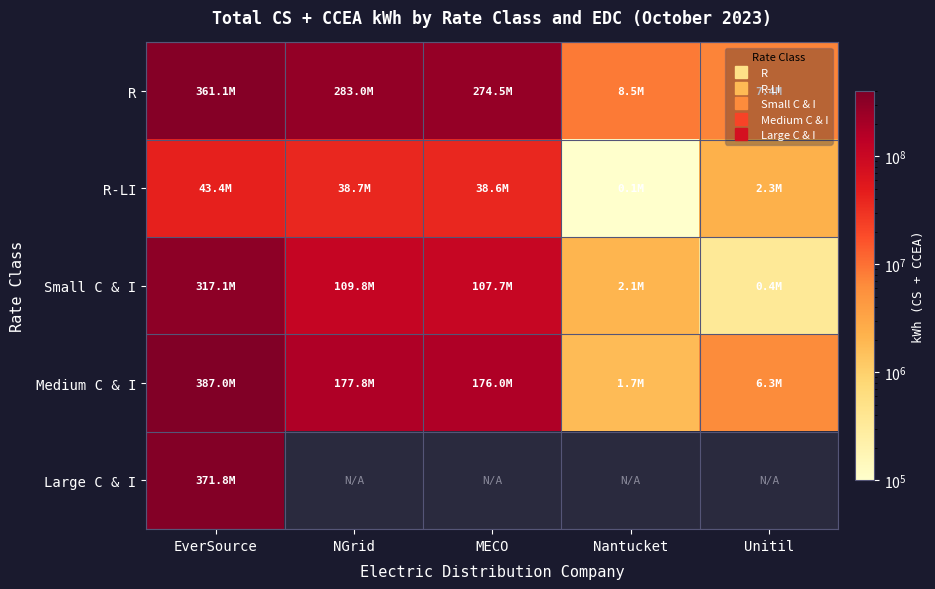

Which series changed the most between EverSource and MECO?

Medium C & I